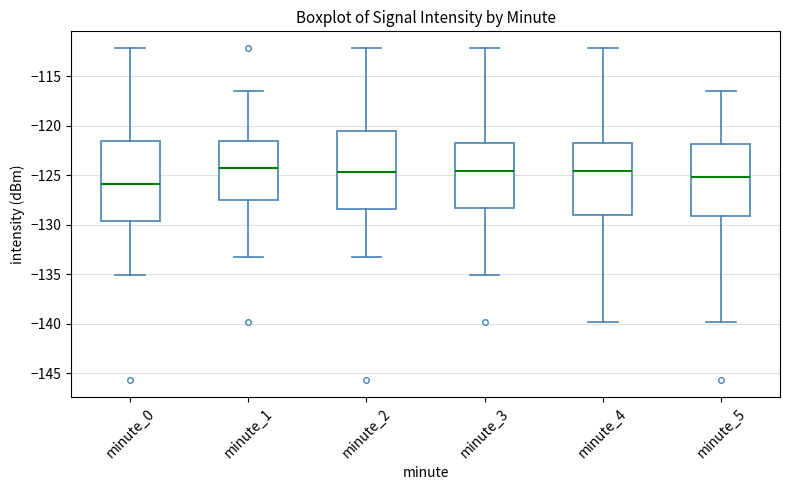

Reading left to right, read every box against the y-axis: the position of its median line, the range the box covers, and the ends of its whiskers. The values are not printed on the chart, so give them approximately, as read against the axis.

minute_0: median -126.0, box -129.5 to -121.5, whiskers -135.0 to -112.0
minute_1: median -124.5, box -127.5 to -121.5, whiskers -133.5 to -116.5
minute_2: median -124.5, box -128.5 to -120.5, whiskers -133.5 to -112.0
minute_3: median -124.5, box -128.5 to -122.0, whiskers -135.0 to -112.0
minute_4: median -124.5, box -129.0 to -122.0, whiskers -140.0 to -112.0
minute_5: median -125.0, box -129.0 to -122.0, whiskers -140.0 to -116.5